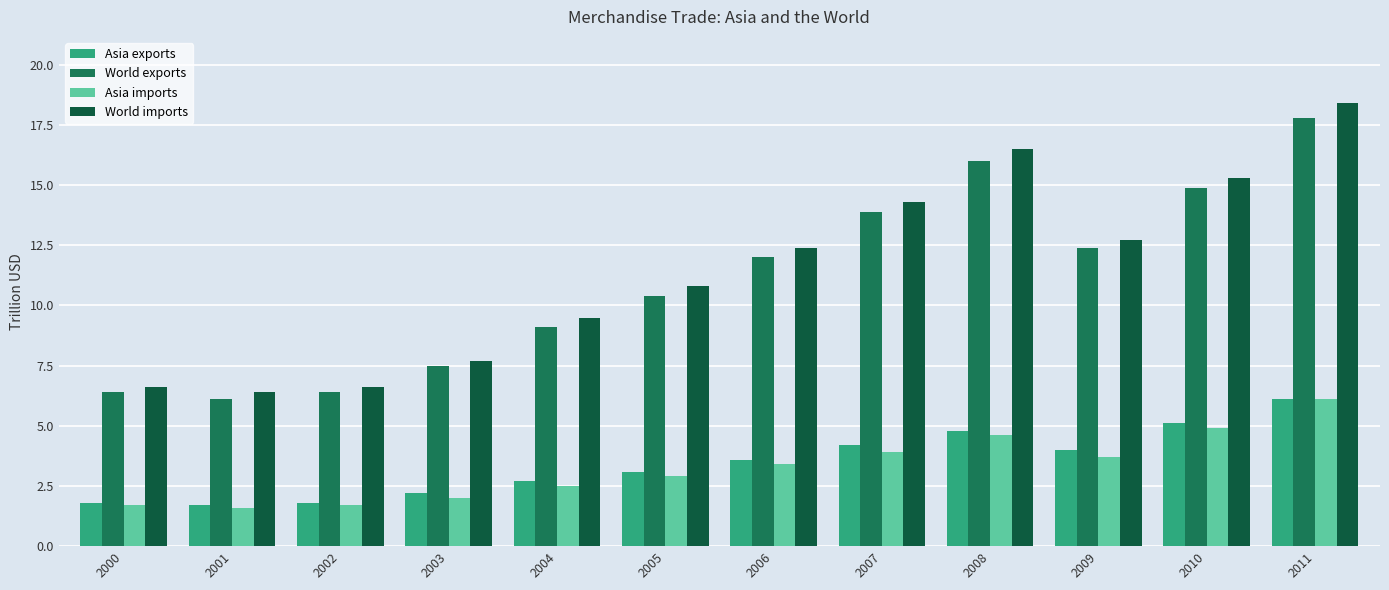

Reading left to right, list all the values displayed in this chart.

Asia exports: 2000=1.8	2001=1.7	2002=1.8	2003=2.2	2004=2.7	2005=3.1	2006=3.6	2007=4.2	2008=4.8	2009=4.0	2010=5.1	2011=6.1
World exports: 2000=6.4	2001=6.1	2002=6.4	2003=7.5	2004=9.1	2005=10.4	2006=12.0	2007=13.9	2008=16.0	2009=12.4	2010=14.9	2011=17.8
Asia imports: 2000=1.7	2001=1.6	2002=1.7	2003=2.0	2004=2.5	2005=2.9	2006=3.4	2007=3.9	2008=4.6	2009=3.7	2010=4.9	2011=6.1
World imports: 2000=6.6	2001=6.4	2002=6.6	2003=7.7	2004=9.5	2005=10.8	2006=12.4	2007=14.3	2008=16.5	2009=12.7	2010=15.3	2011=18.4